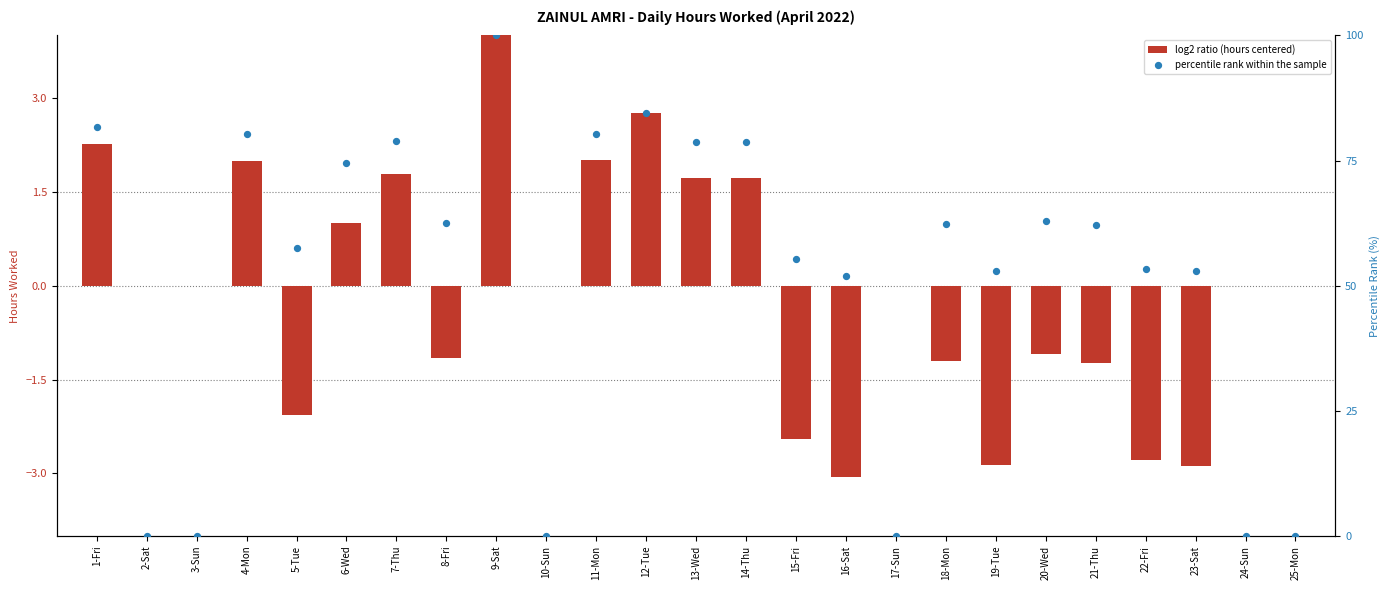

Which series has the largest total across all categories?

percentile rank within the sample